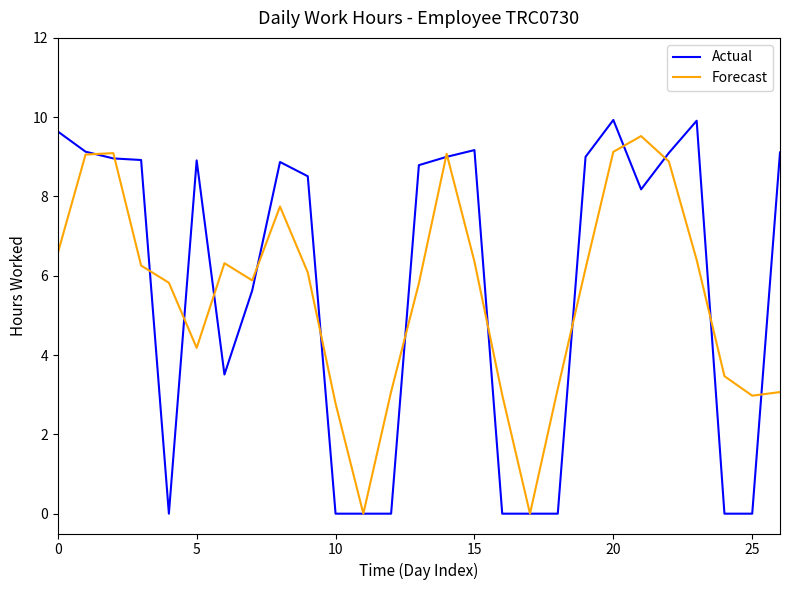

What is the highest value of the Actual series?

9.9